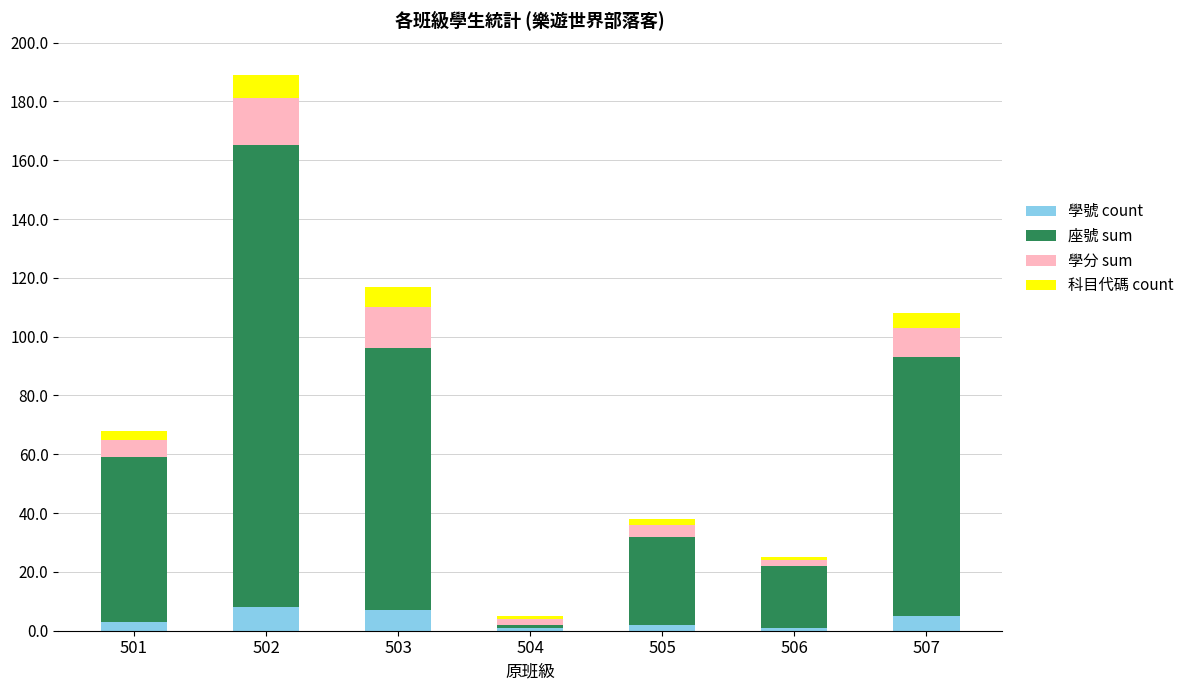

Reading left to right, list the values for the 學號 count series.

501=3	502=8	503=7	504=1	505=2	506=1	507=5